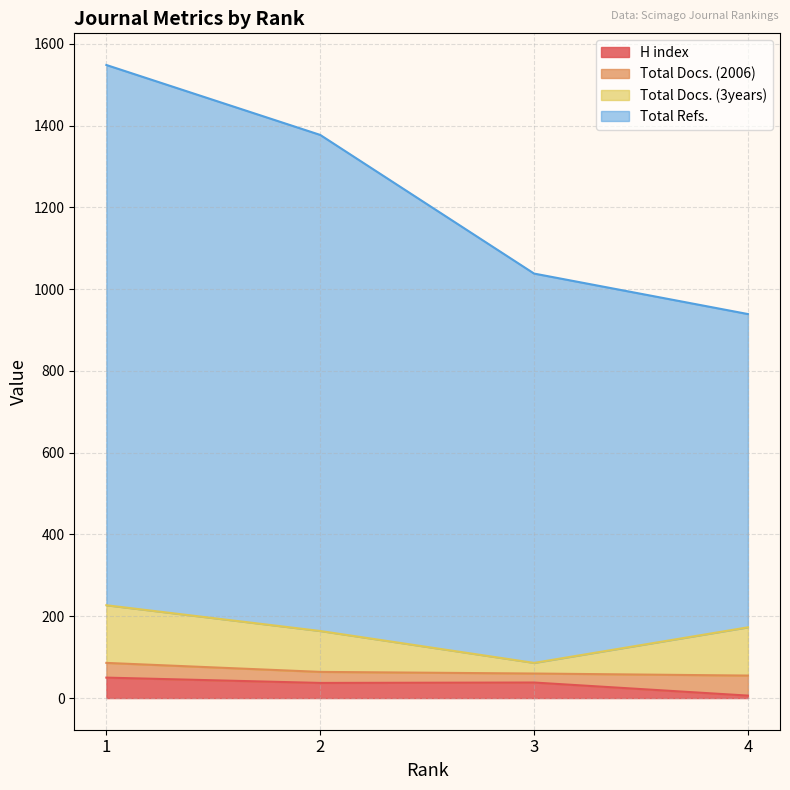

True or false: Total Refs. and H index cross at least once.

False